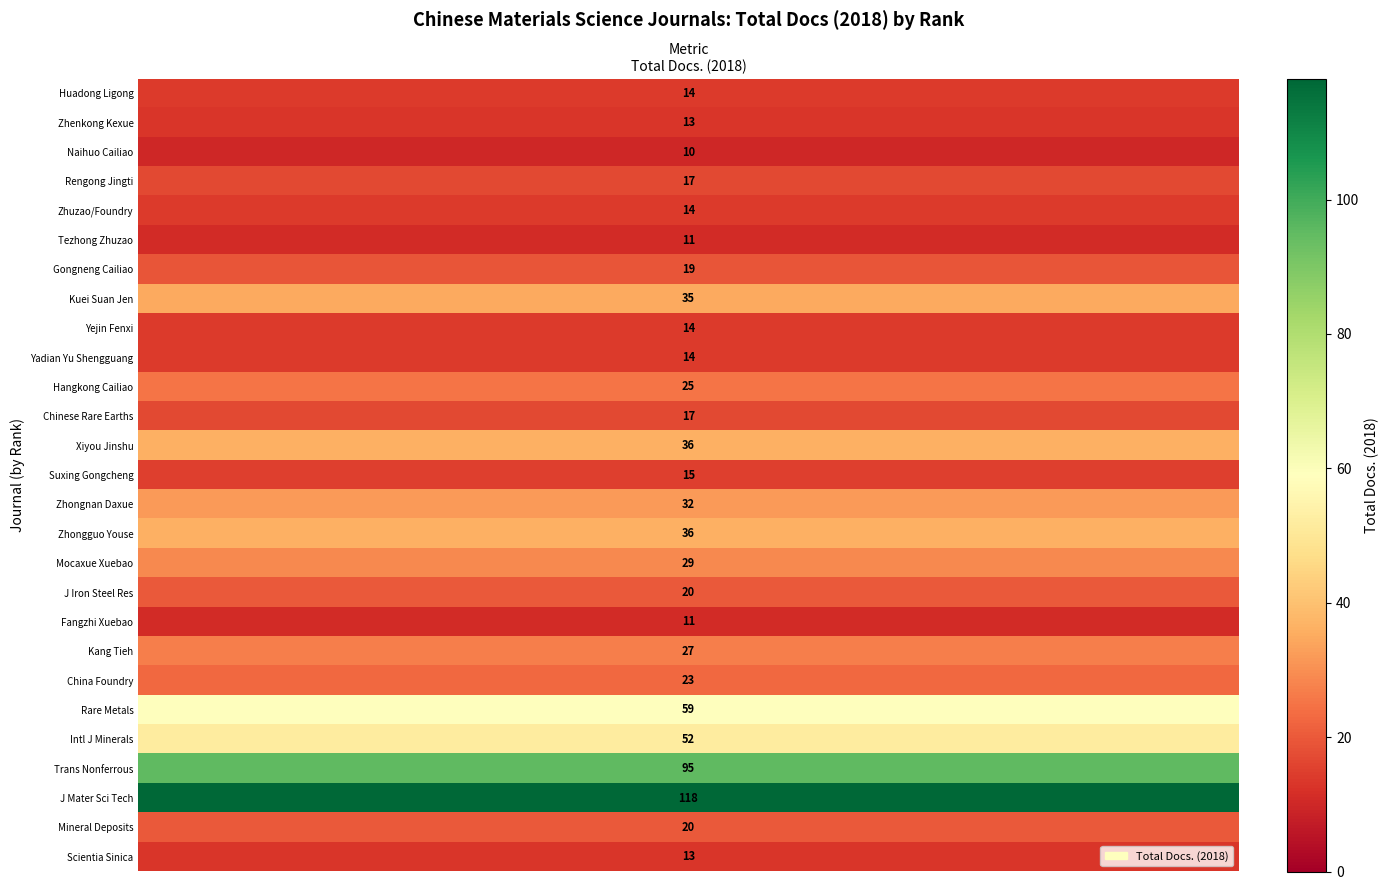

How many data points does each series have?

27